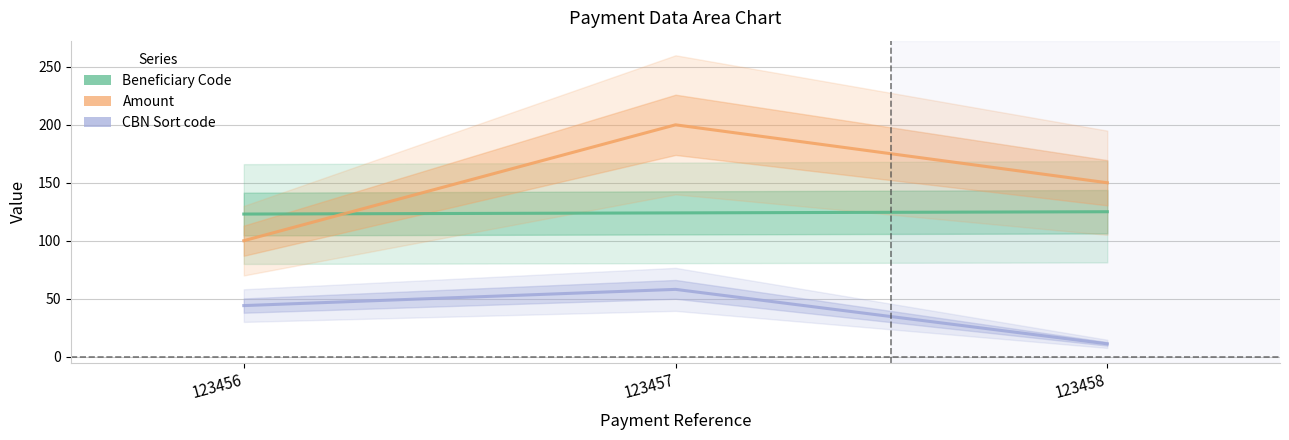

What is the value of the Amount point at the 1st from the left?

100